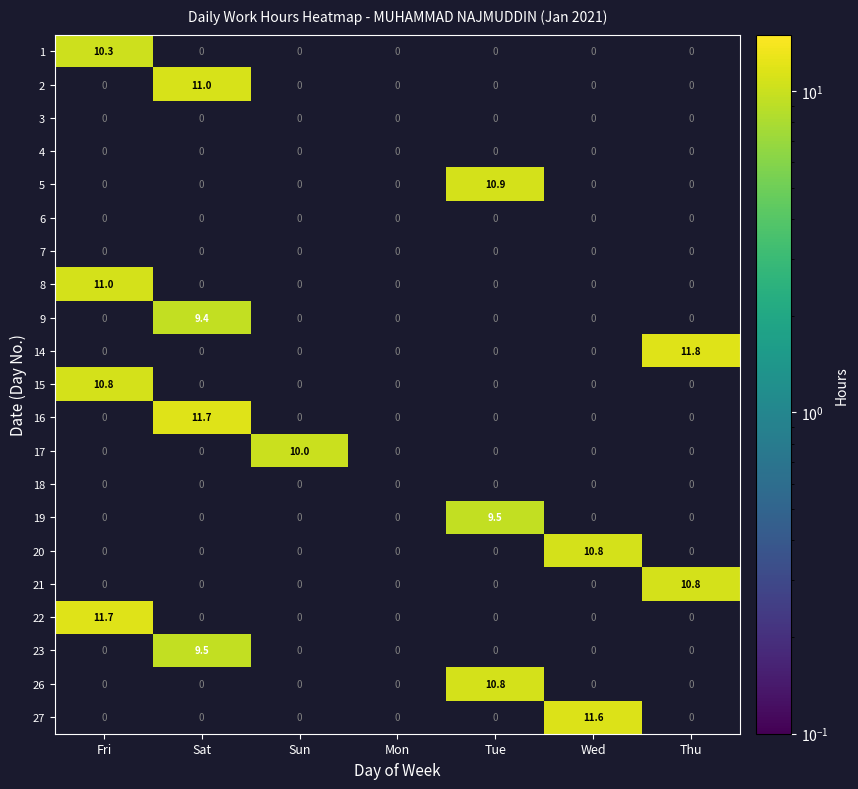

True or false: 20 has a value of 10.8 at Wed.

True